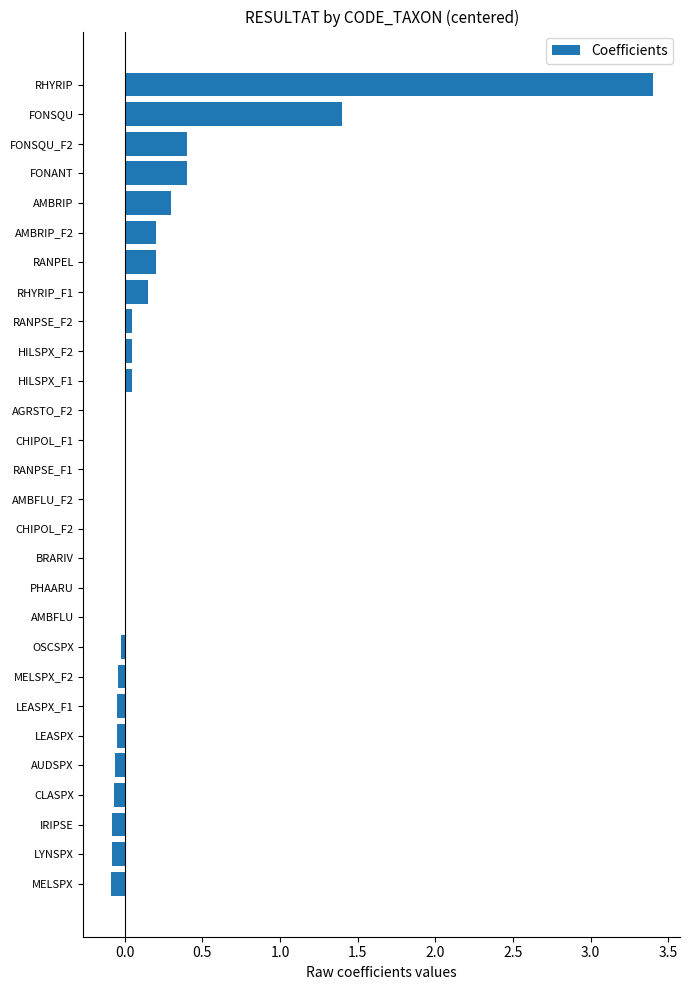

Which label corresponds to the largest value in the chart?

RHYRIP